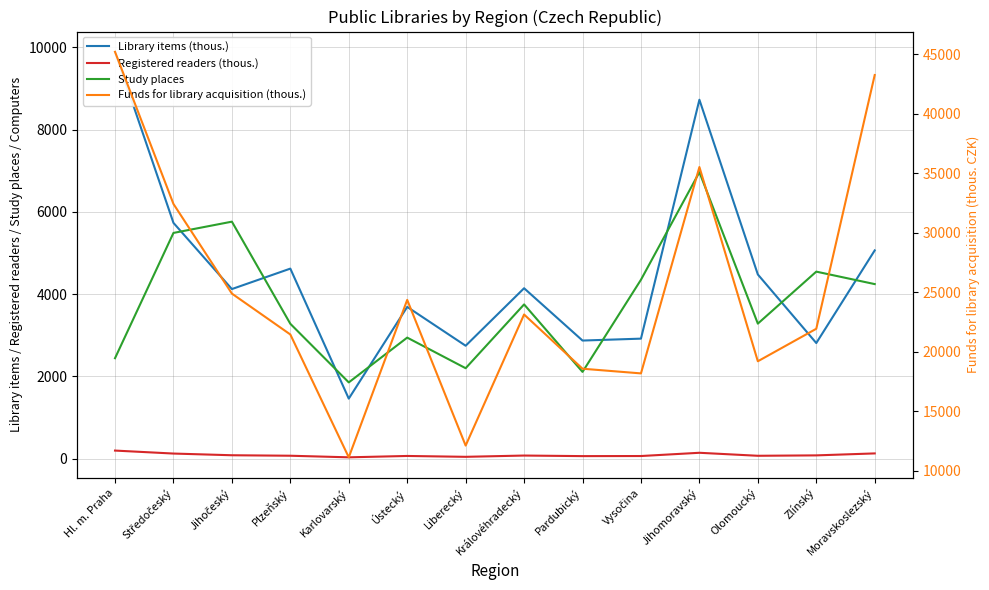

How many categories are shown in the chart?

14